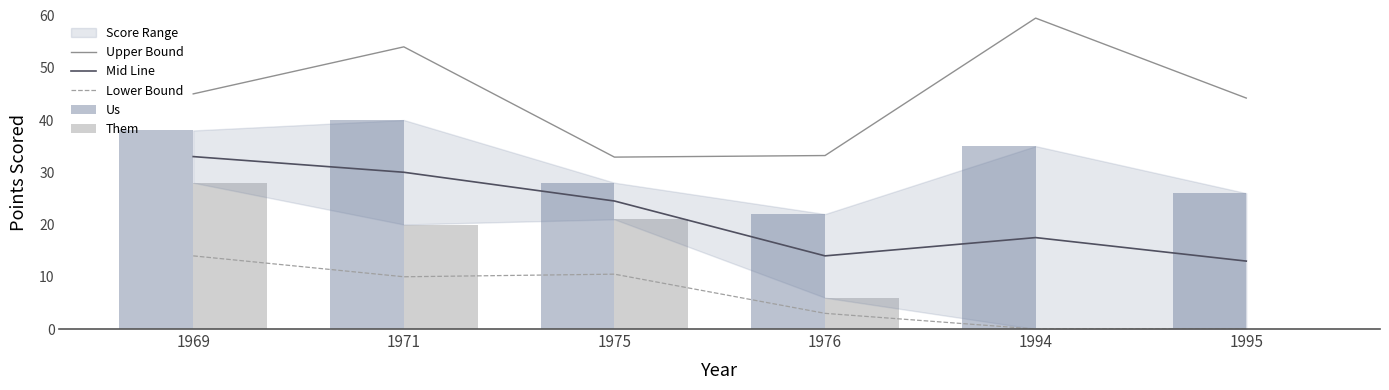

Which category has the highest value in the Them series?

1969